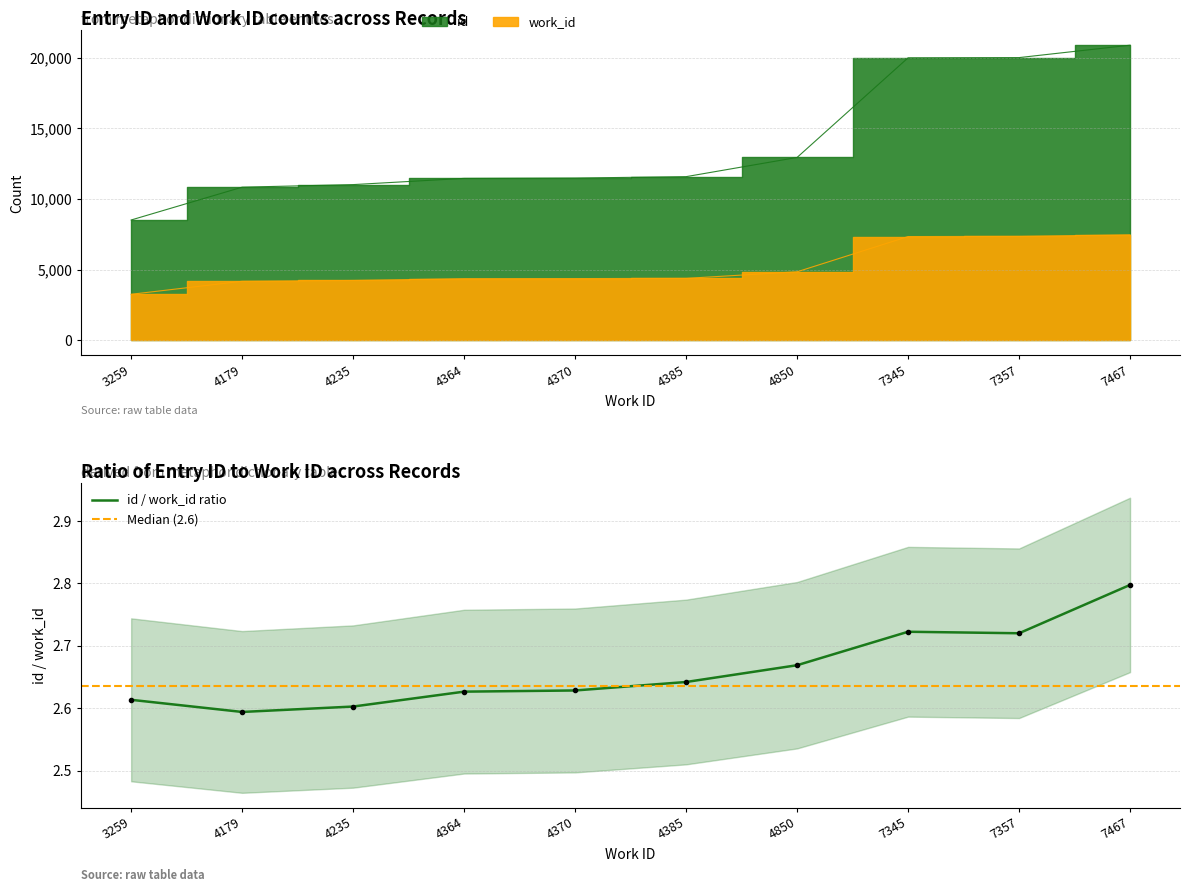

True or false: work_id has more than 2 interior local peaks.

False